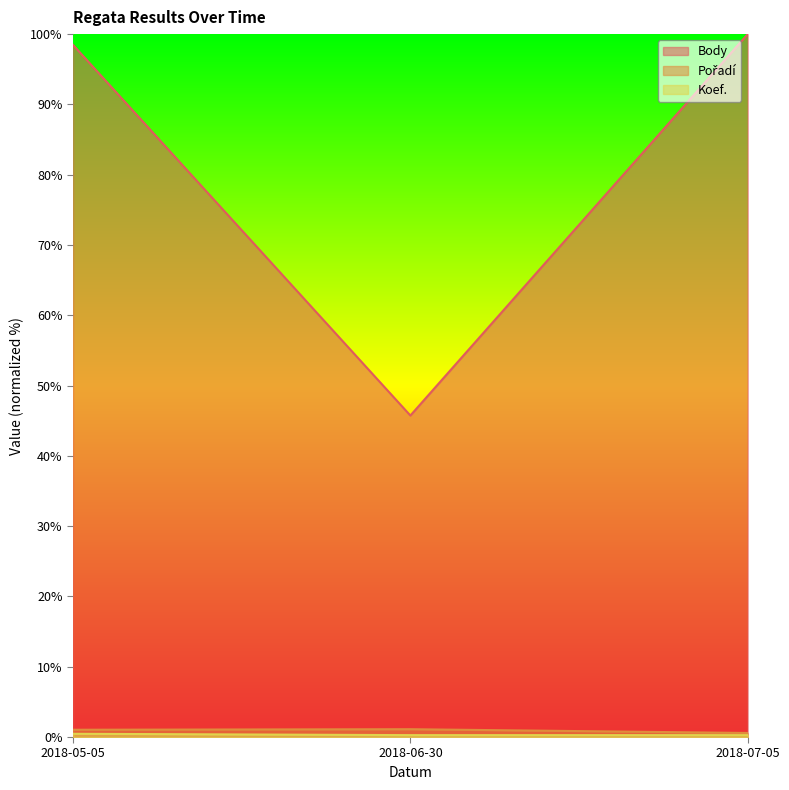

What is the sum of all Body values?

244.2